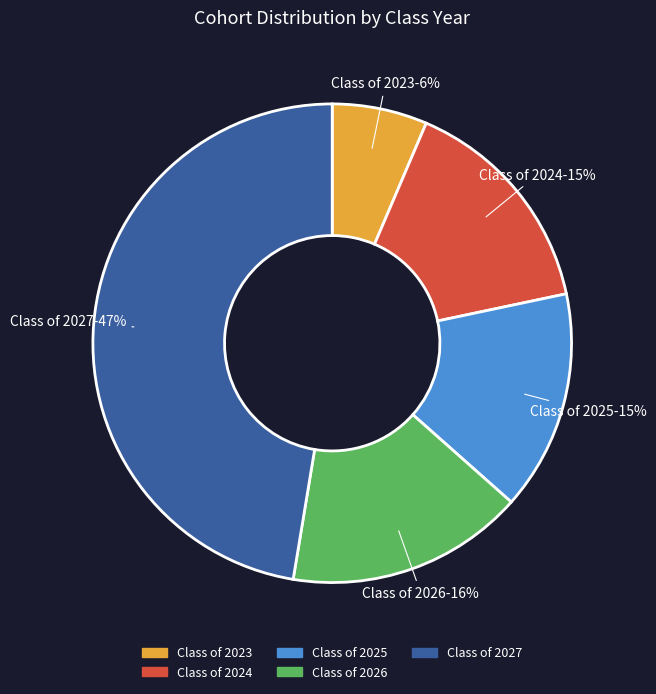

Is the sum of Class of 2025 and Class of 2024 greater than half?

No